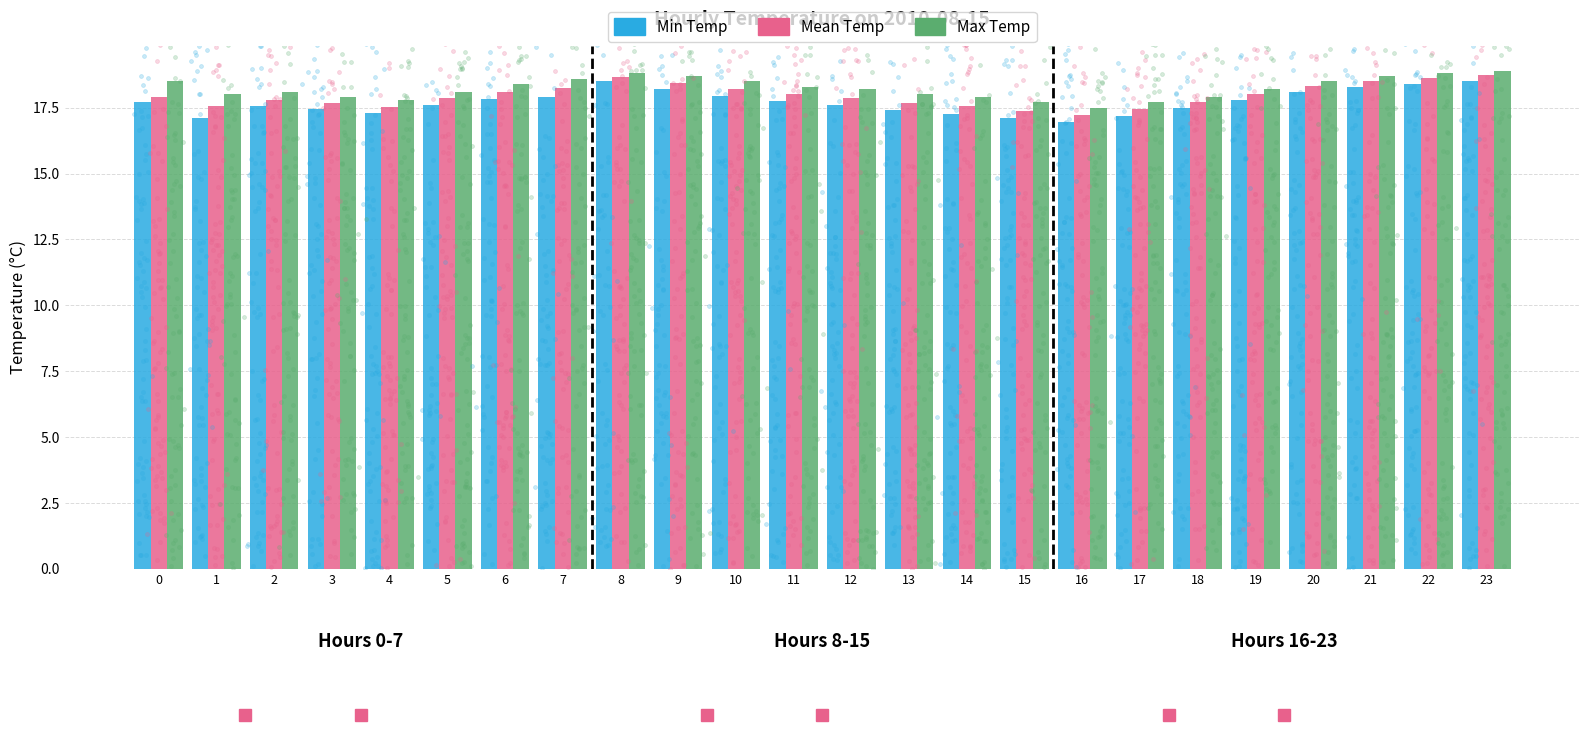

Which series contains the lowest Y value?

Min Temp